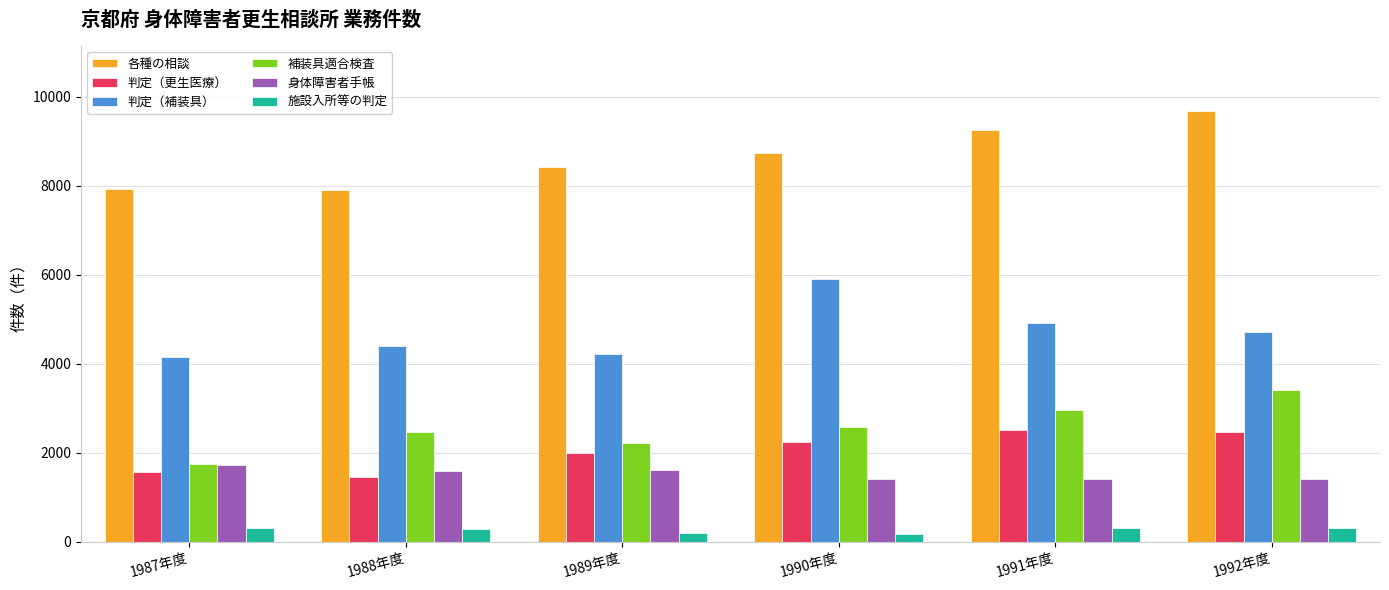

At which category does the chart reach its peak across all series?

1992年度